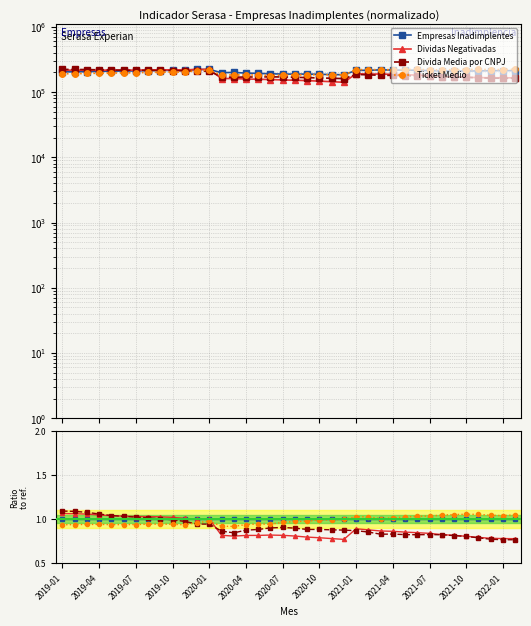

At which category does the chart reach its minimum across all series?

37